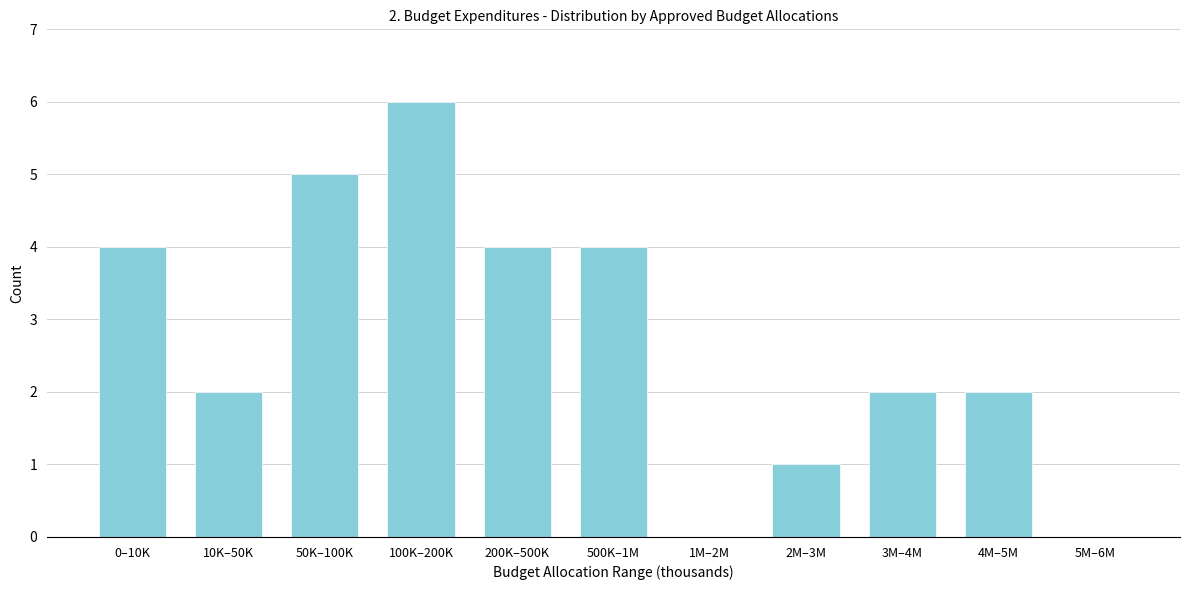

Reading left to right, extract all data points from this chart.

0–10K=4	10K–50K=2	50K–100K=5	100K–200K=6	200K–500K=4	500K–1M=4	1M–2M=0	2M–3M=1	3M–4M=2	4M–5M=2	5M–6M=0